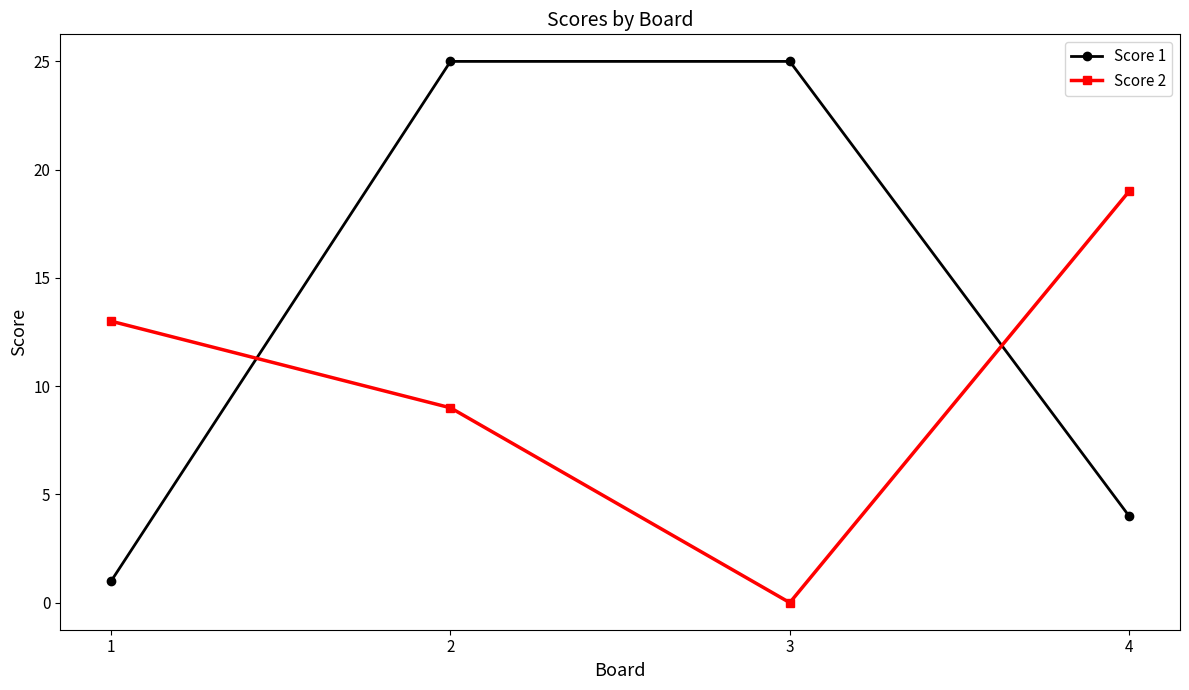

Reading right to left, extract all data points from this chart.

Score 1: 4=4	3=25	2=25	1=1
Score 2: 4=19	3=0	2=9	1=13